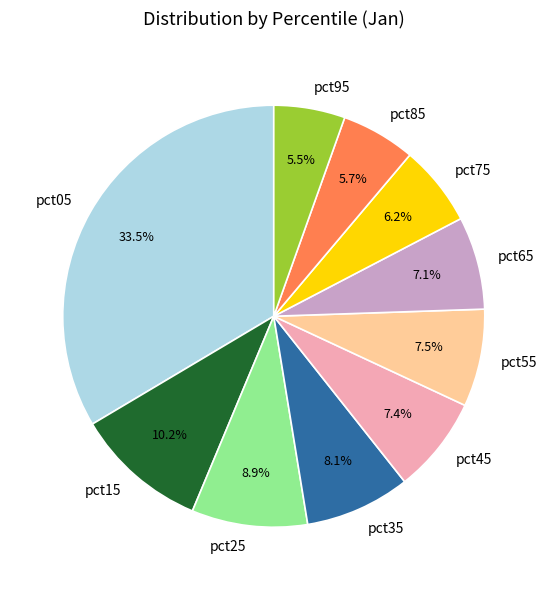

What is the largest slice in the pie chart?

pct05